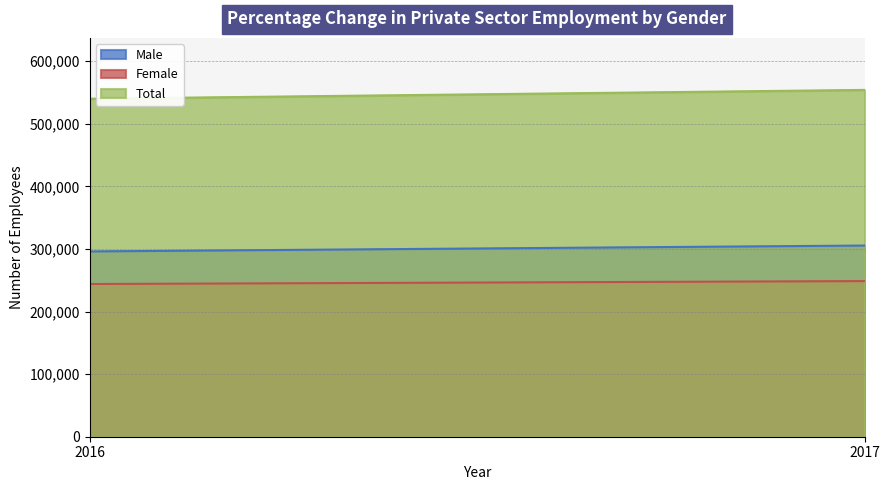

Count the Male values in the range 296061 to 305464.

2